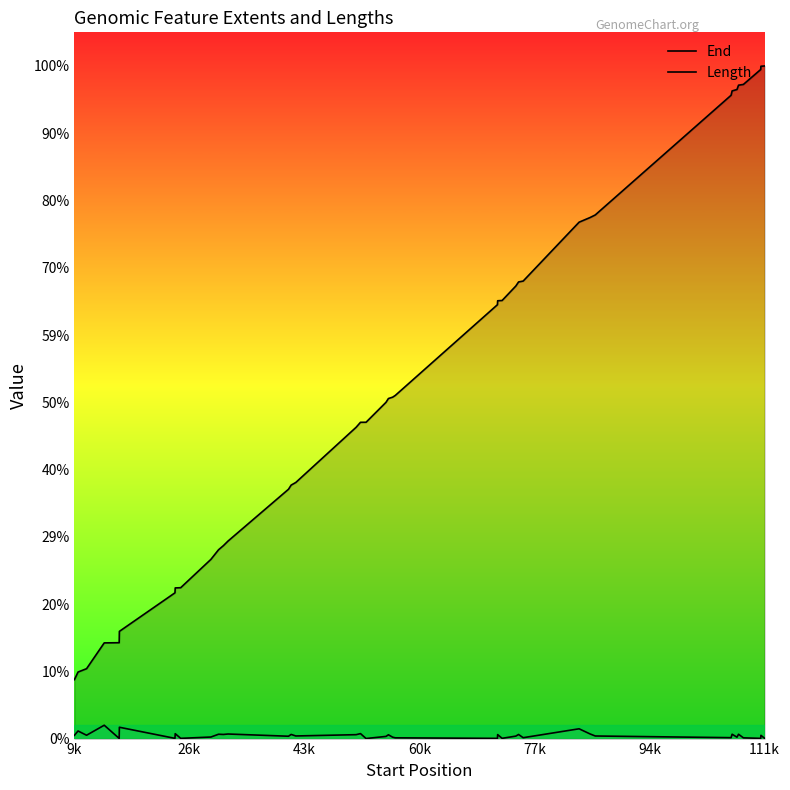

The Length series shows 11 at 23. True or false?

False